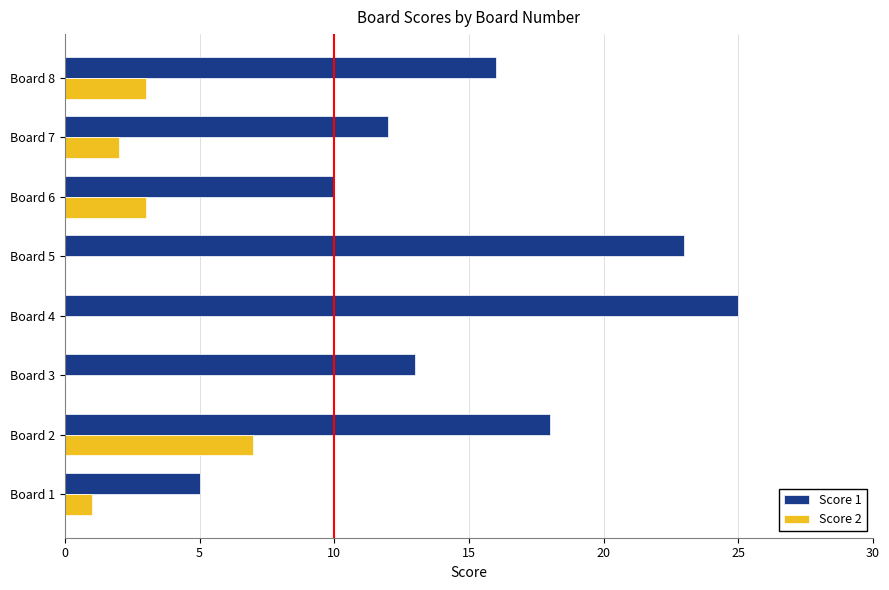

Is it true that Score 1 equals 3 at Board 7?

False